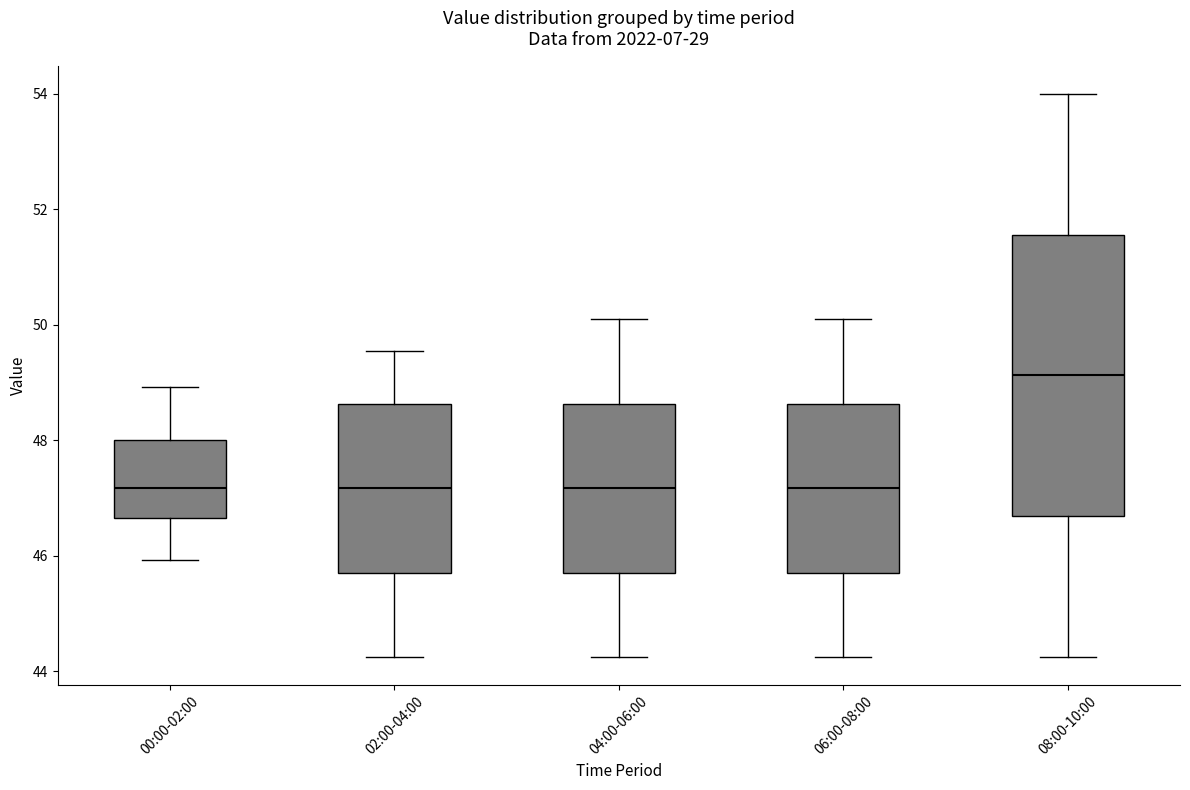

Where is the lower edge of the box for 02:00-04:00 on the y-axis? The values are not printed on the chart, so give them approximately, as read against the axis.

45.8